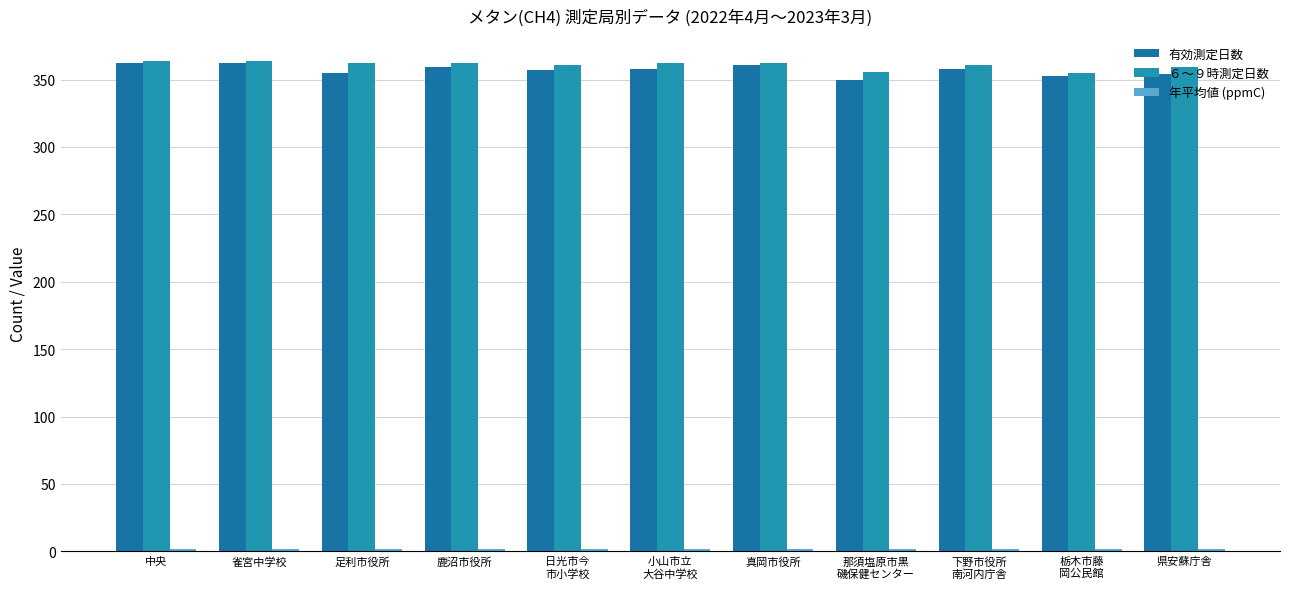

What is the highest value of the 年平均値 (ppmC) series?

2.1